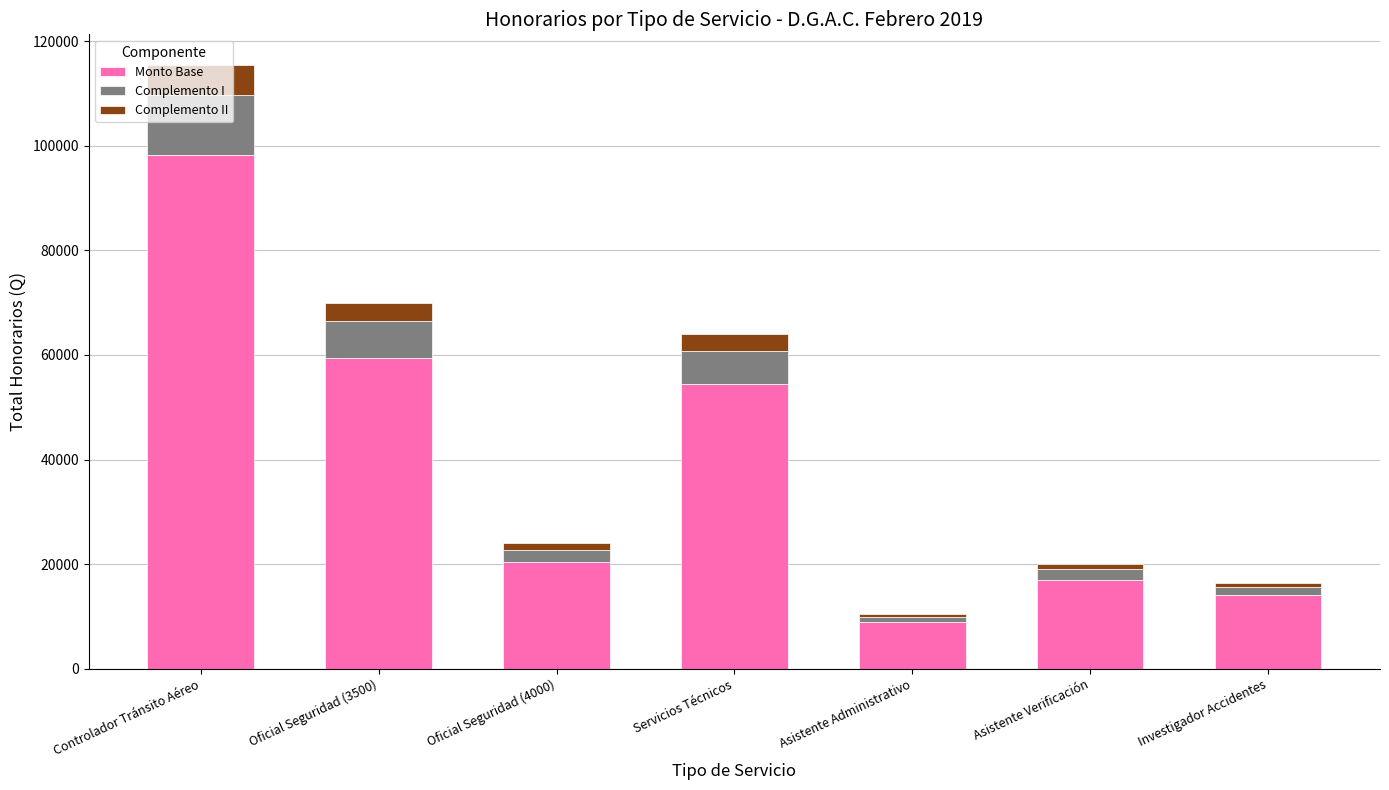

At which label does Monto Base reach its peak?

Controlador Tránsito Aéreo